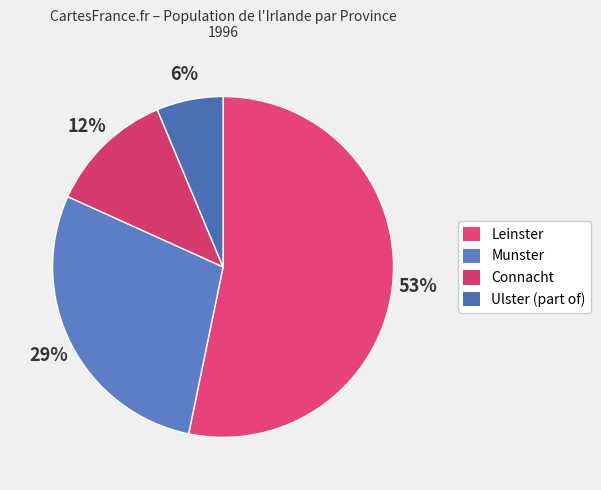

Combined, what portion of the pie is Leinster and Munster?

81.8%